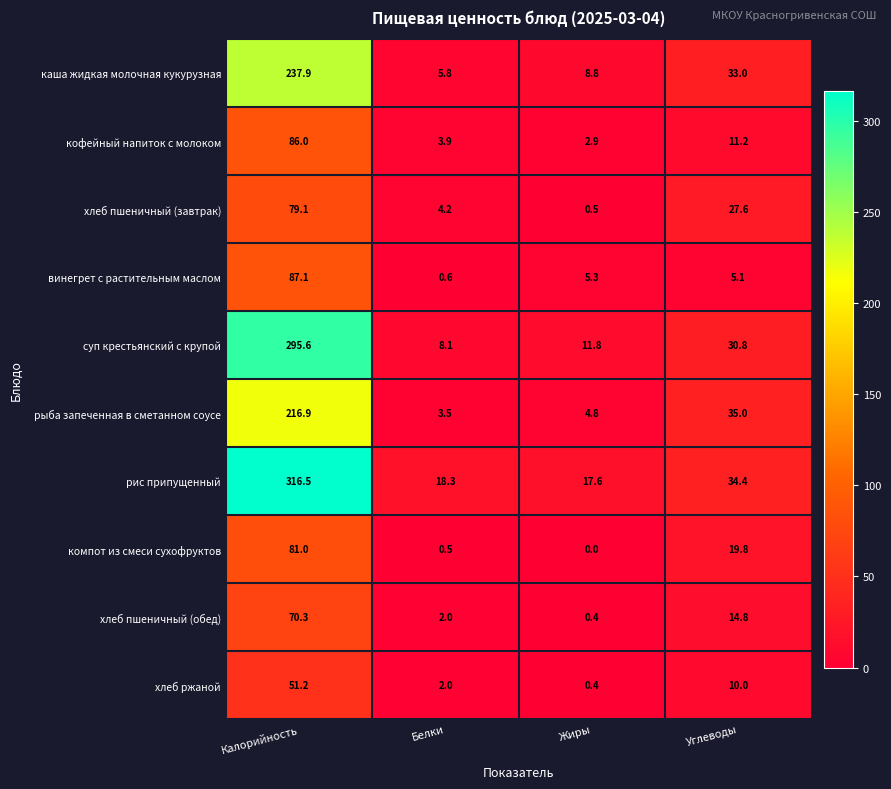

Which series has the largest total across all categories?

рис припущенный